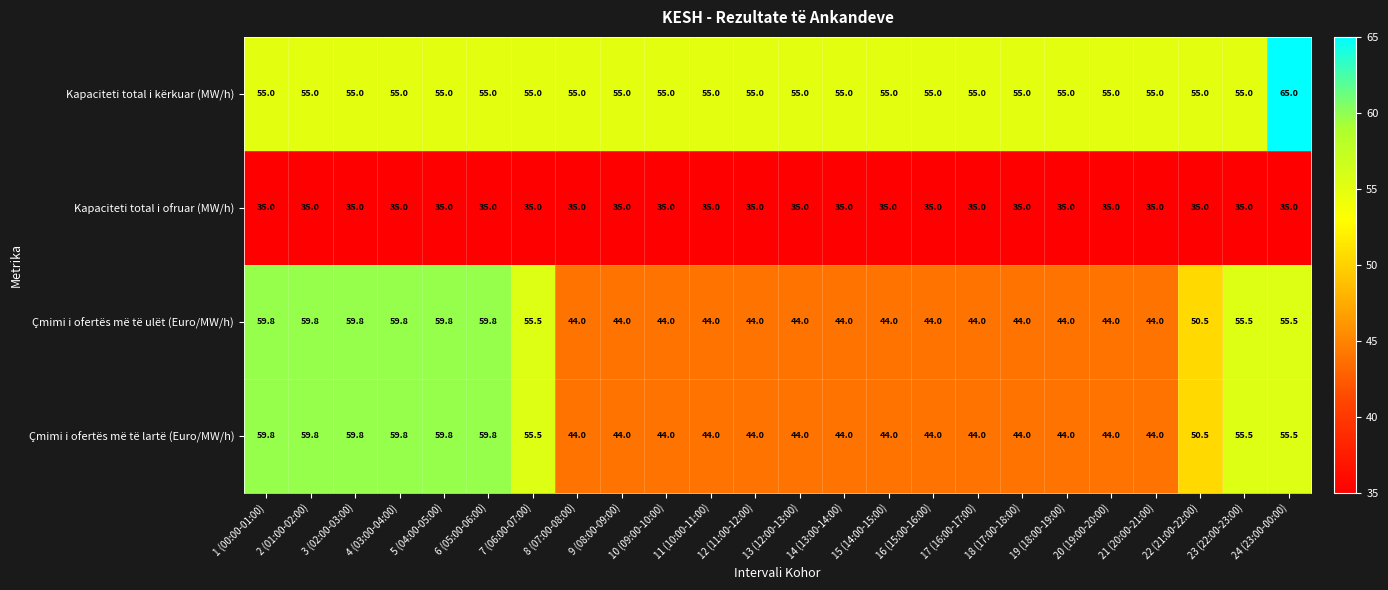

What is the spread (max minus min) of values at 10 (09:00-10:00)?

20.0